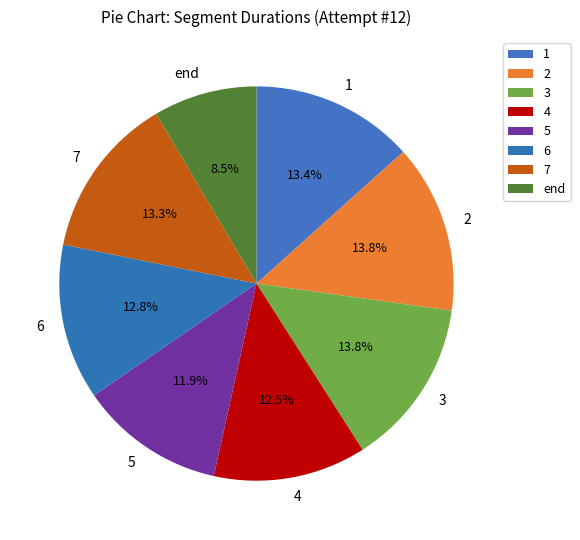

True or false: 6 accounts for 19% of the total.

False